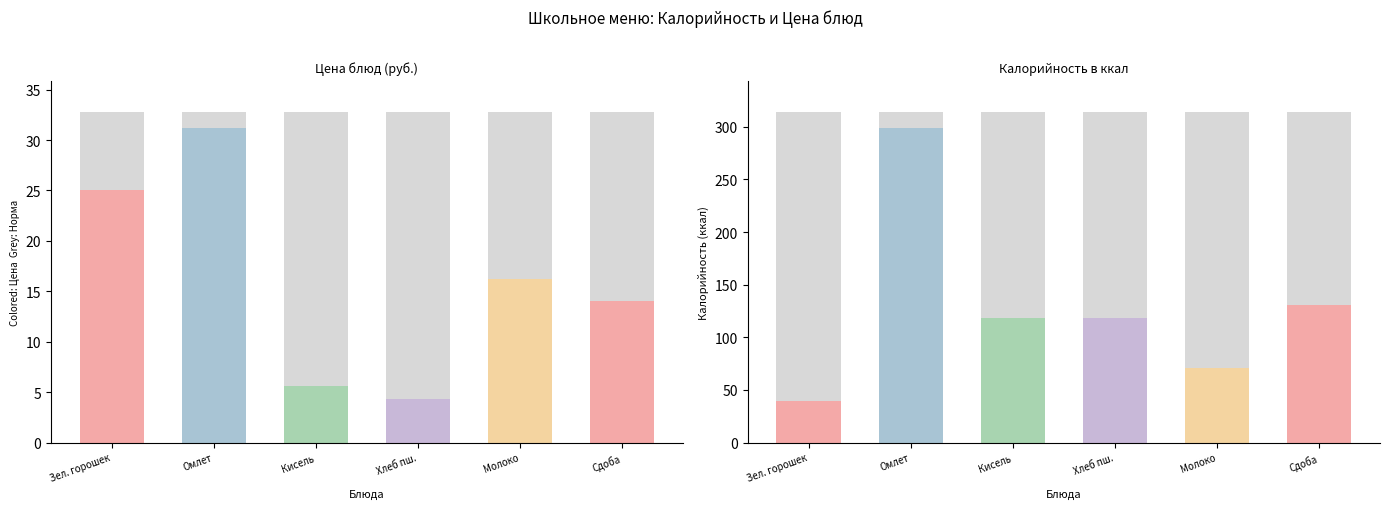

Rank the series at Зеленый горошек from highest to lowest value.

Калорийность, Цена